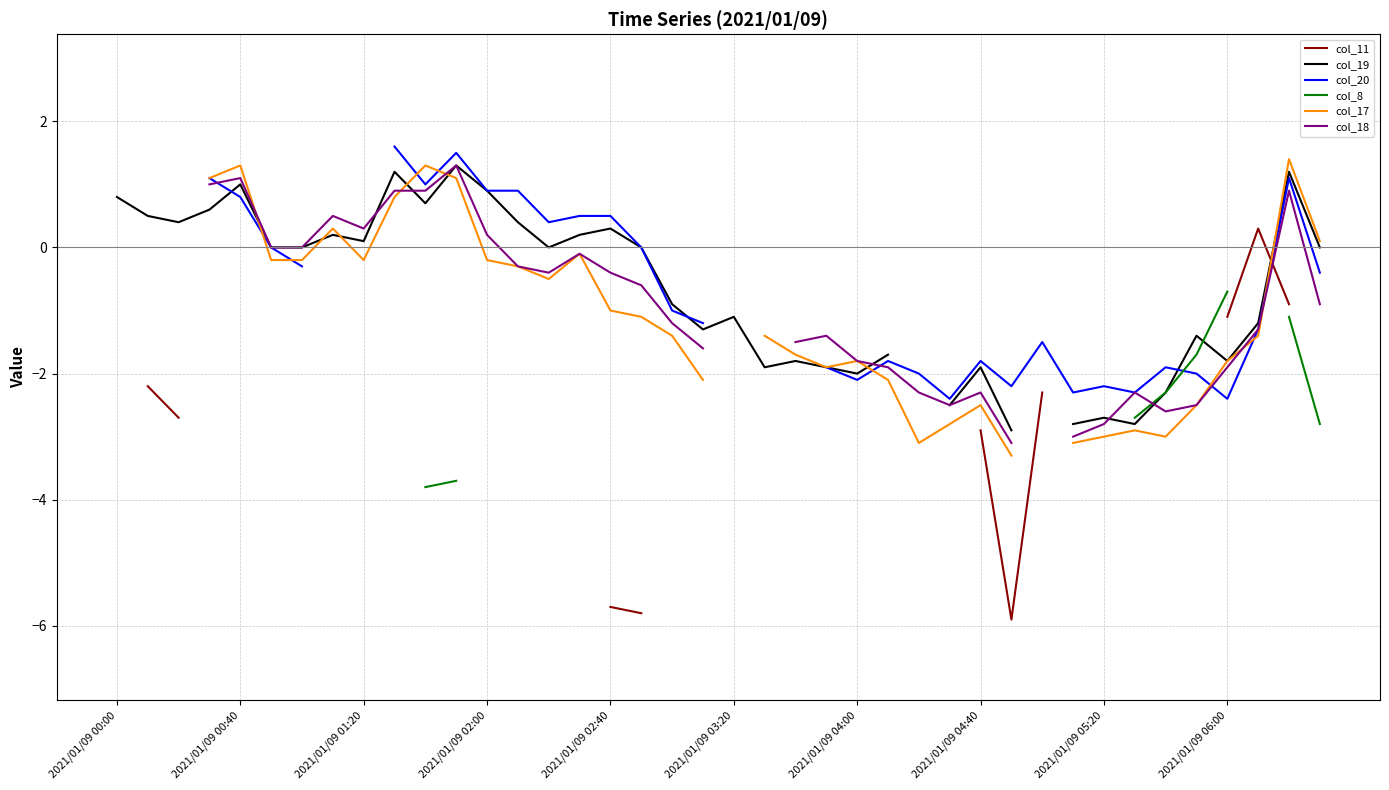

Is this an area chart (filled region under the line)?

No